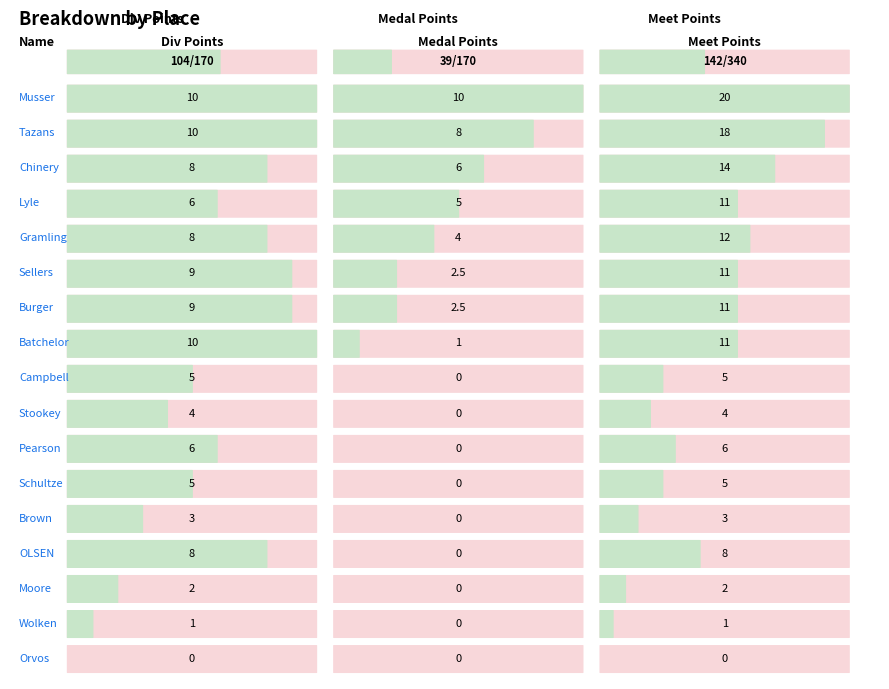

Reading left to right, transcribe all the data shown in this chart.

Div Points: Musser=10.0	Tazans=10.0	Chinery=8.0	Lyle=6.0	Gramling=8.0	Sellers=9.0	Burger=9.0	Batchelor=10.0	Campbell=5.0	Stookey=4.0	Pearson=6.0	Schultze=5.0	Brown=3.0	OLSEN=8.0	Moore=2.0	Wolken=1.0	Orvos=0.0
Medal Points: Musser=10.0	Tazans=8.0	Chinery=6.0	Lyle=5.0	Gramling=4.0	Sellers=2.5	Burger=2.5	Batchelor=1.0	Campbell=0.0	Stookey=0.0	Pearson=0.0	Schultze=0.0	Brown=0.0	OLSEN=0.0	Moore=0.0	Wolken=0.0	Orvos=0.0
Meet Points: Musser=20.0	Tazans=18.0	Chinery=14.0	Lyle=11.0	Gramling=12.0	Sellers=11.0	Burger=11.0	Batchelor=11.0	Campbell=5.0	Stookey=4.0	Pearson=6.0	Schultze=5.0	Brown=3.0	OLSEN=8.0	Moore=2.0	Wolken=1.0	Orvos=0.0